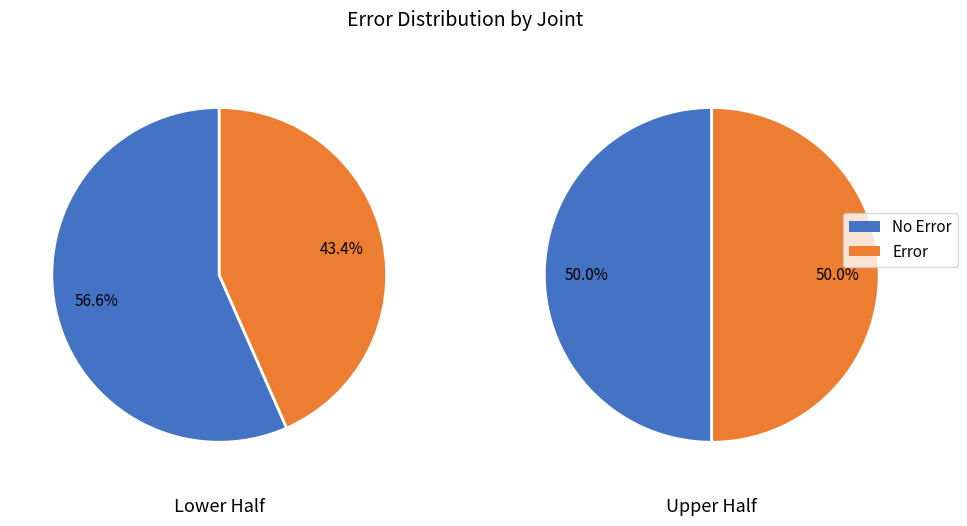

Is the sum of 2 and 0 greater than half?

No